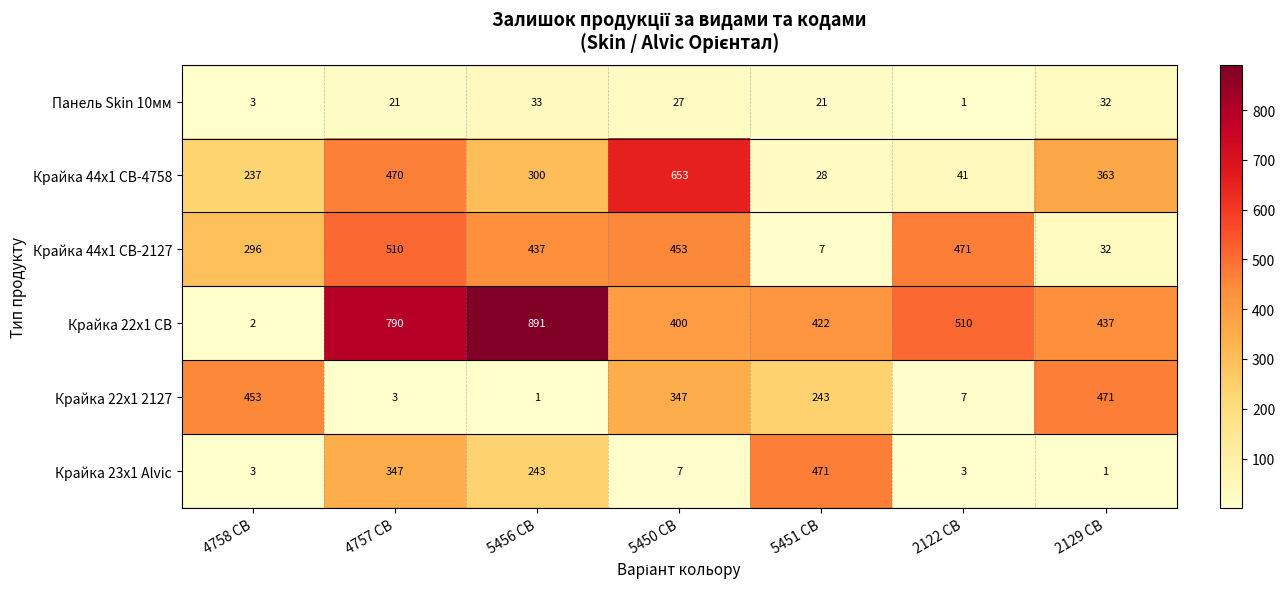

What is the sum of the Крайка 44x1 CB-2127 values at 5450 CB and 5451 CB?

460